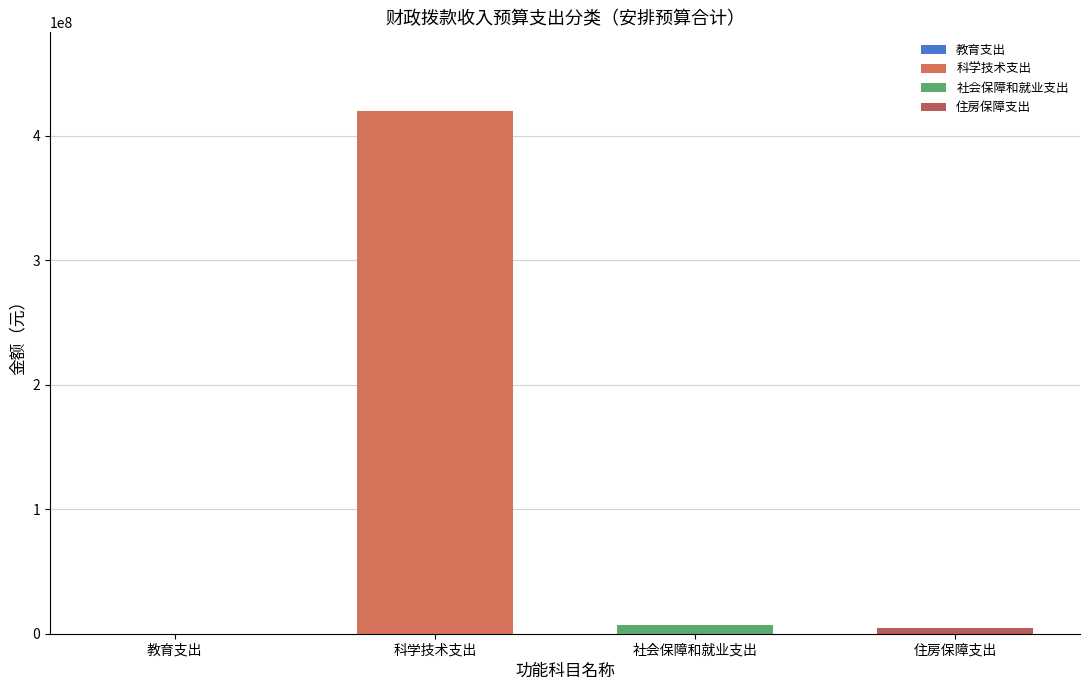

What is the sum of the 安排预算合计 values at 教育支出 and 社会保障和就业支出?

7023885.5